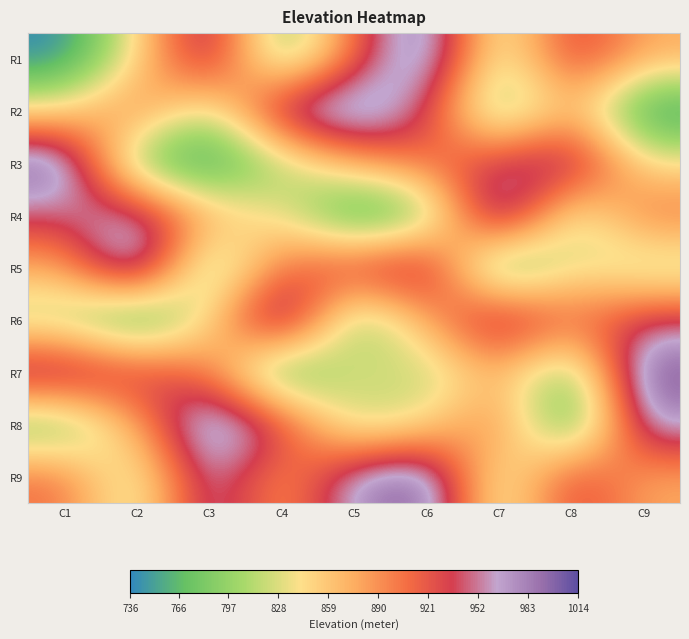

What is the total value across all series at C3?

7909.8